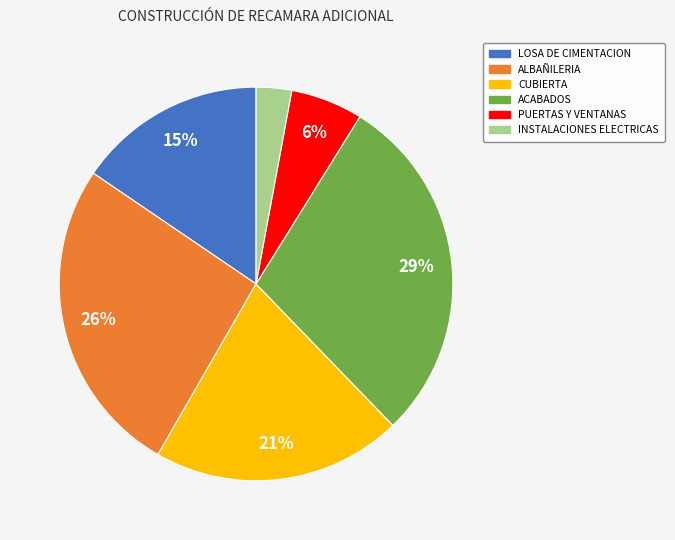

Rank the categories by value from lowest to highest.

INSTALACIONES ELECTRICAS, PUERTAS Y VENTANAS, LOSA DE CIMENTACION, CUBIERTA, ALBAÑILERIA, ACABADOS